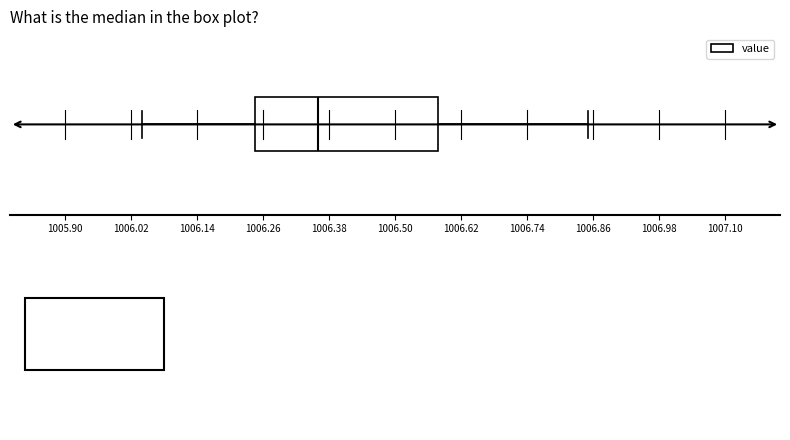

Read this box plot against the x-axis: the position of the median line, the range covered by the box, and the ends of both whiskers. The values are not printed on the chart, so give them approximately, as read against the axis.

median 1006.36, box 1006.24 to 1006.58, whiskers 1006.04 to 1006.86